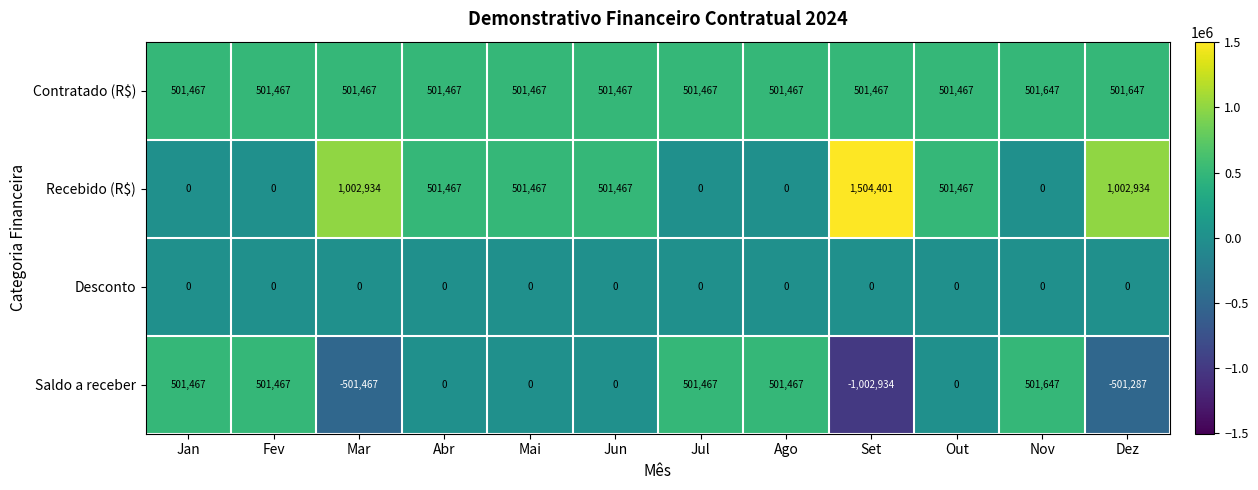

The value of Saldo a receber at Out is 524810. True or false?

False